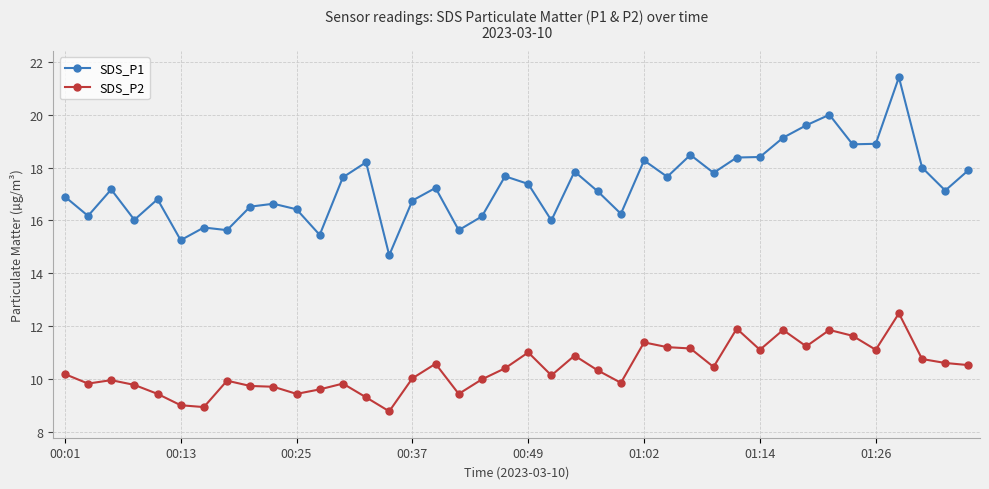

Which series has the largest range (max minus min)?

SDS_P1